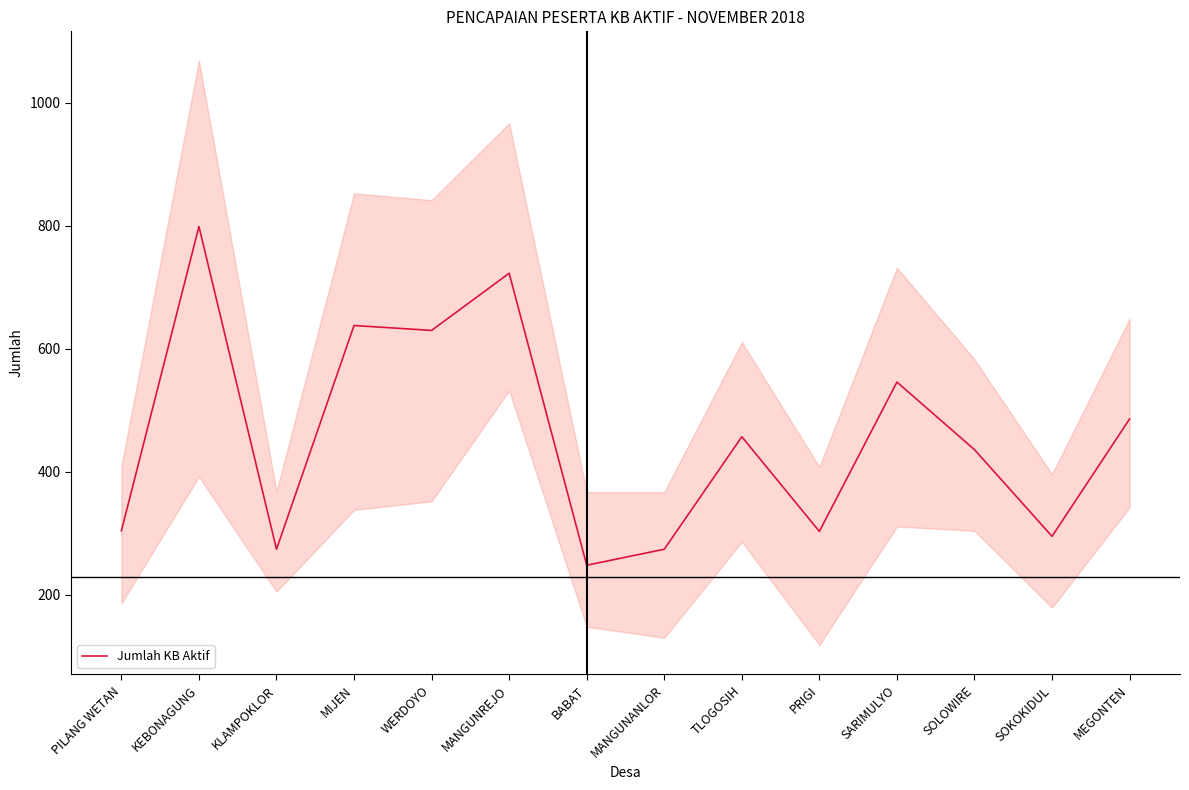

What is the label of the 11th point from the right?

MIJEN